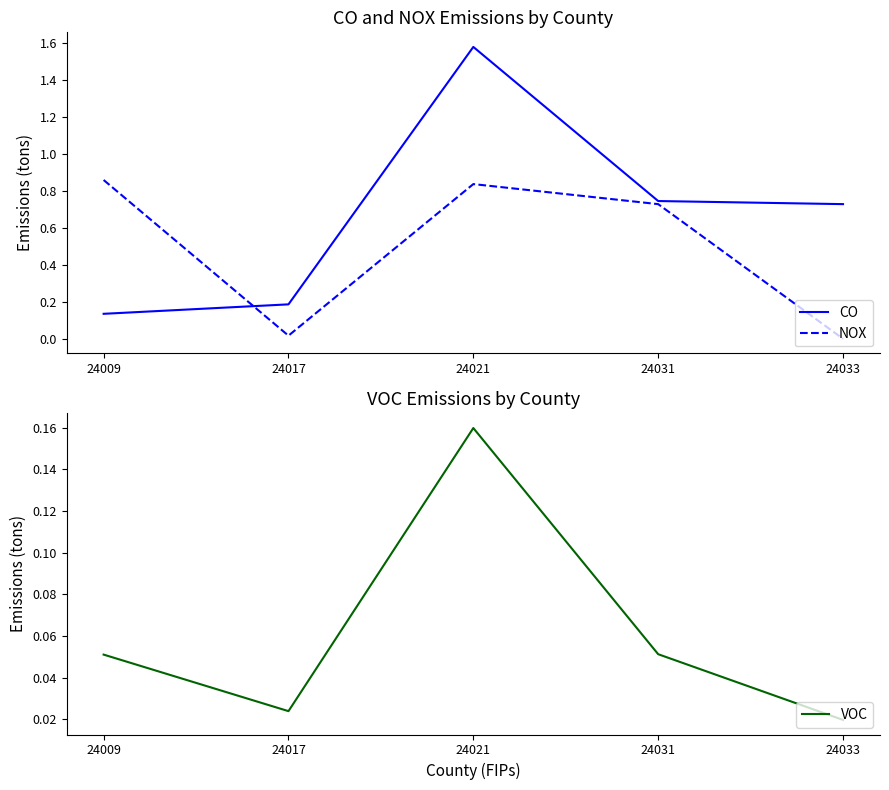

Reading left to right, extract all data points from this chart.

CO: 24009=0.1	24017=0.2	24021=1.6	24031=0.7	24033=0.7
NOX: 24009=0.9	24017=0.0	24021=0.8	24031=0.7	24033=0.0
VOC: 24009=0.1	24017=0.0	24021=0.2	24031=0.1	24033=0.0